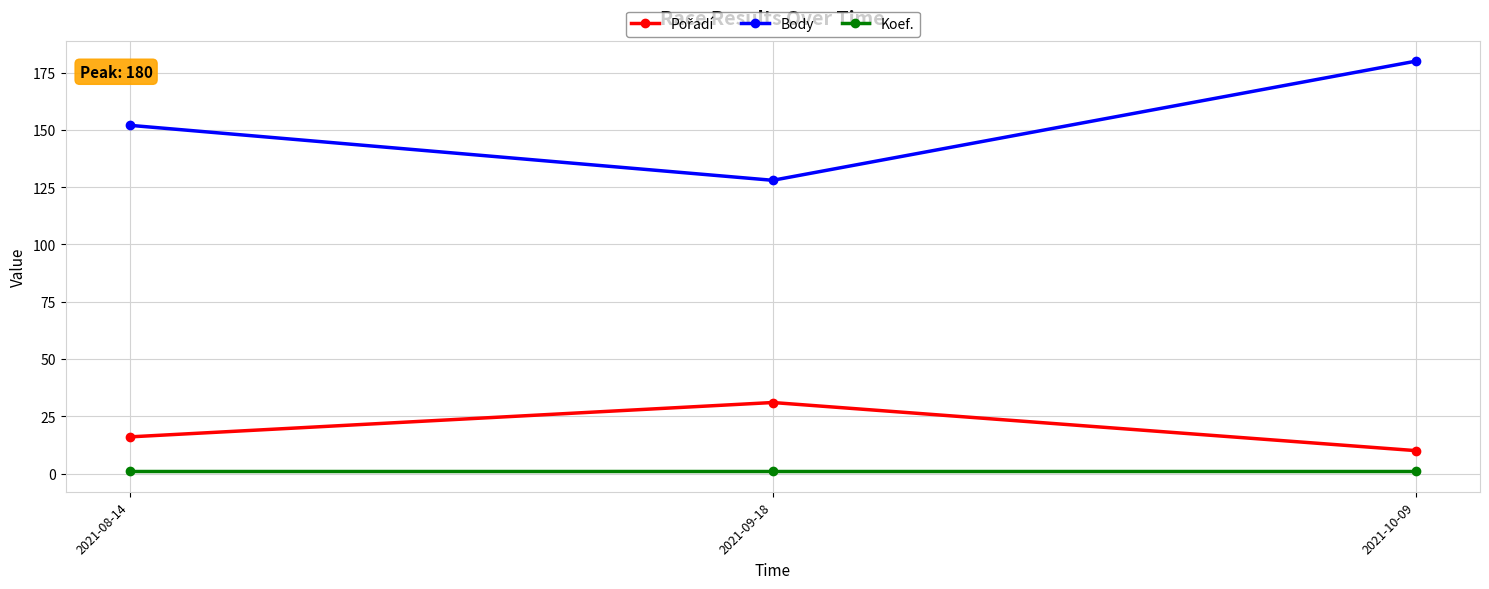

At how many categories does at least one series exceed 110?

3